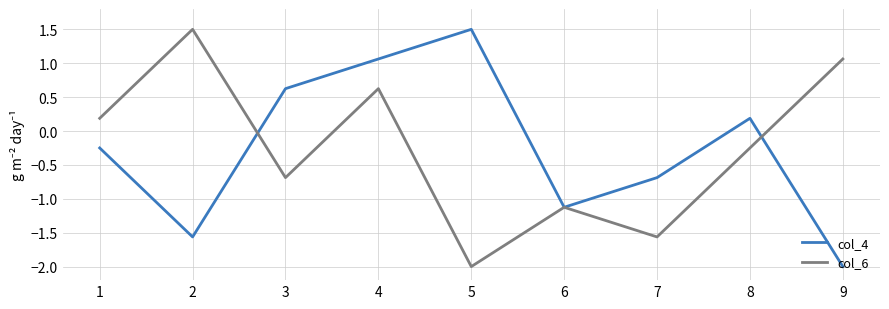

The value of col_6 at 6 is -1.1. True or false?

True